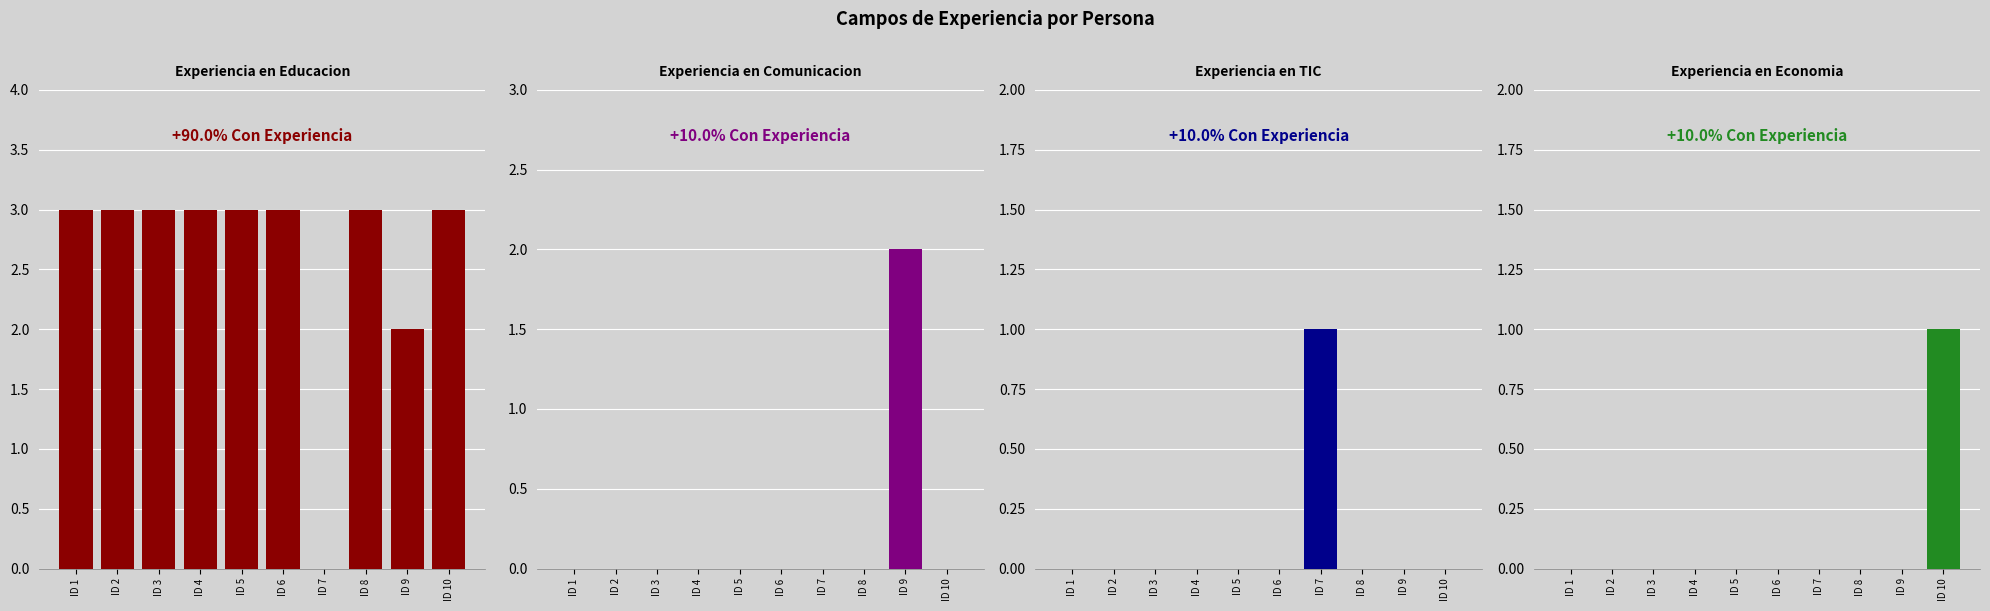

Which series has the largest total across all categories?

Educacion